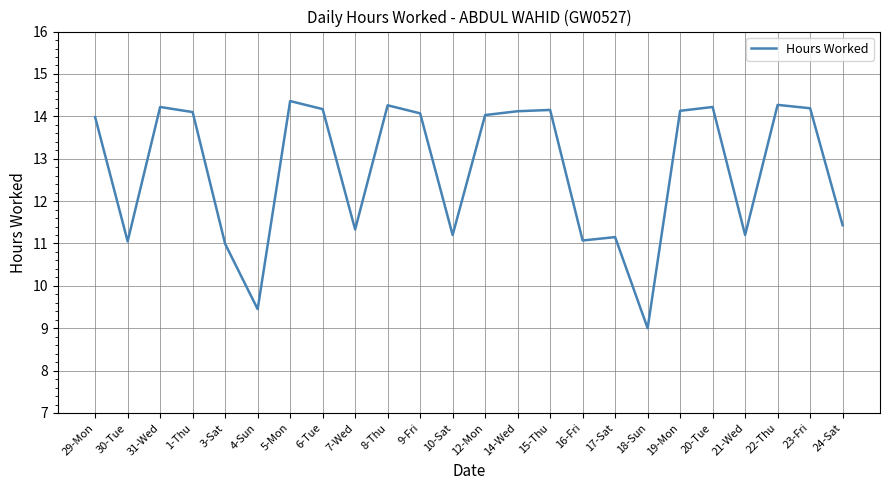

What position from the left is 19-Mon?

19